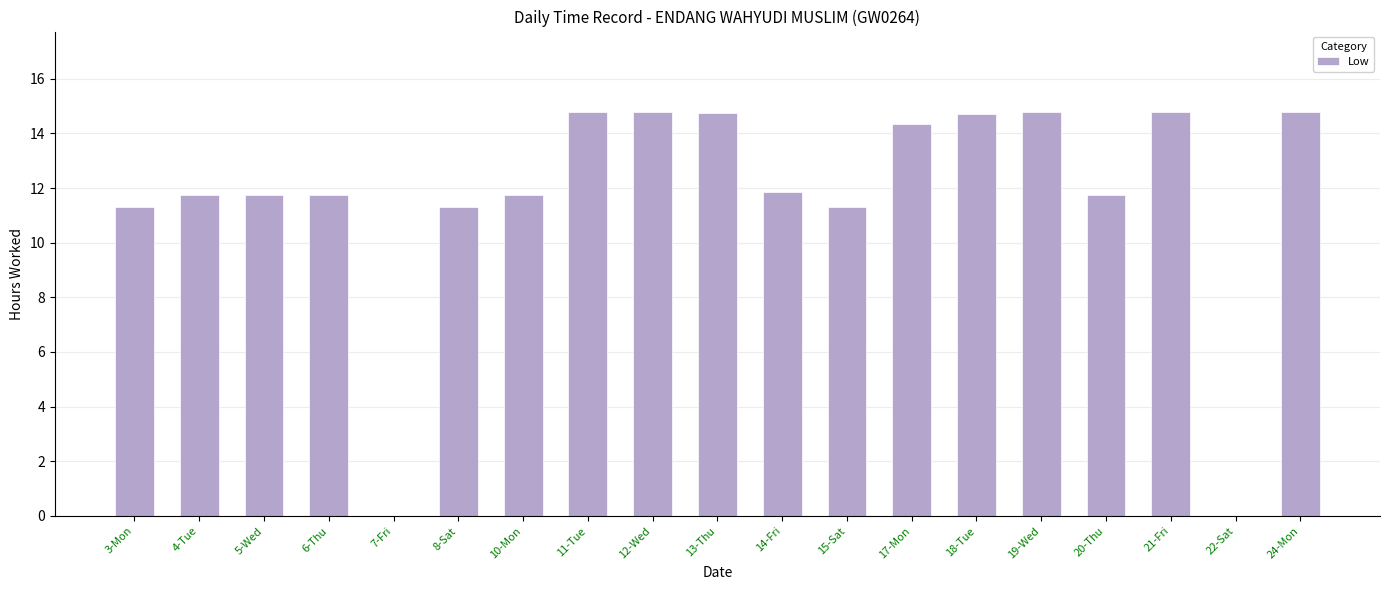

How many data points does each series have?

19